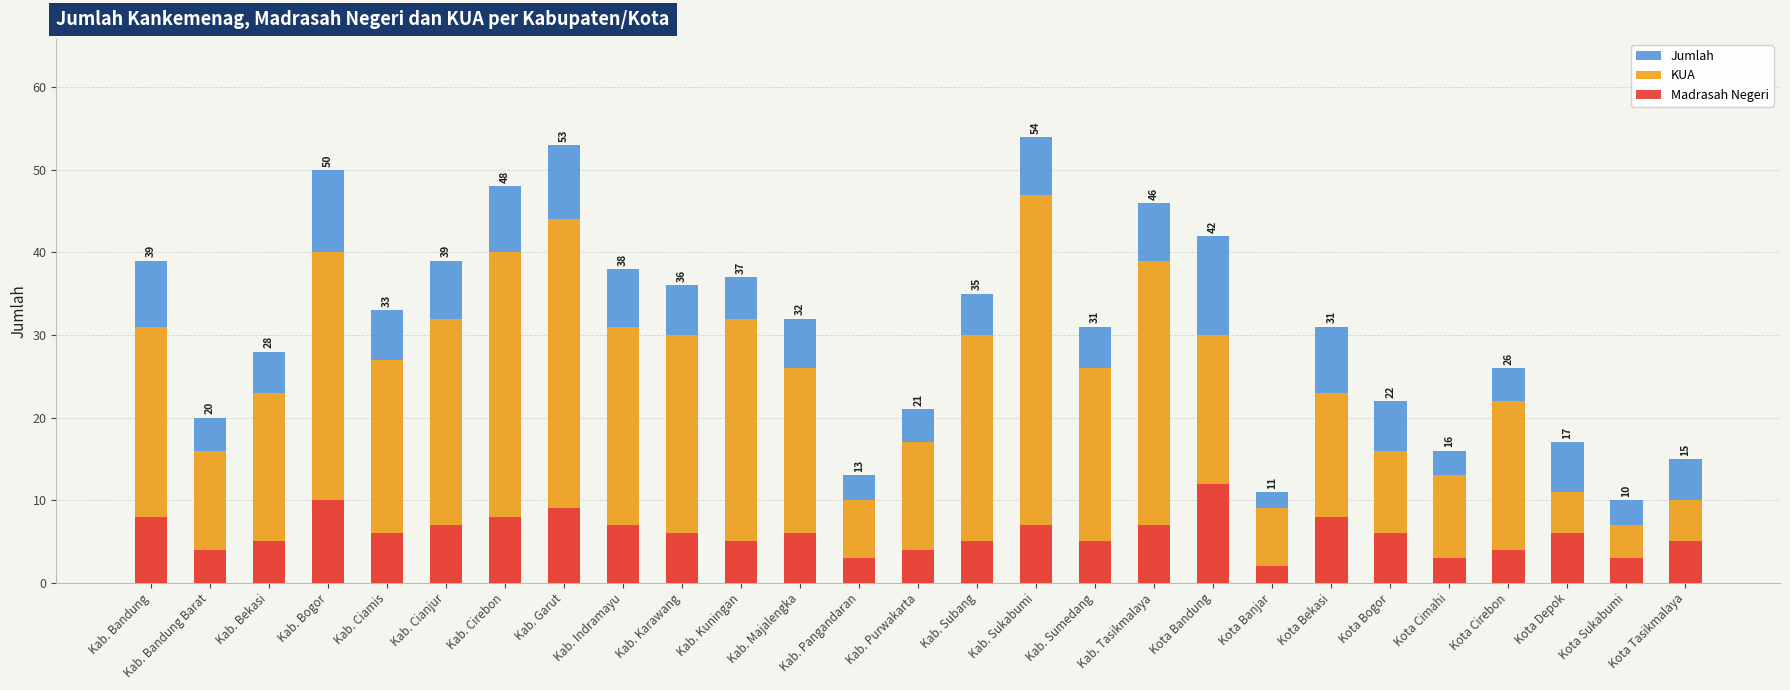

Which series changed the most between Kab. Sumedang and Kota Banjar?

Jumlah